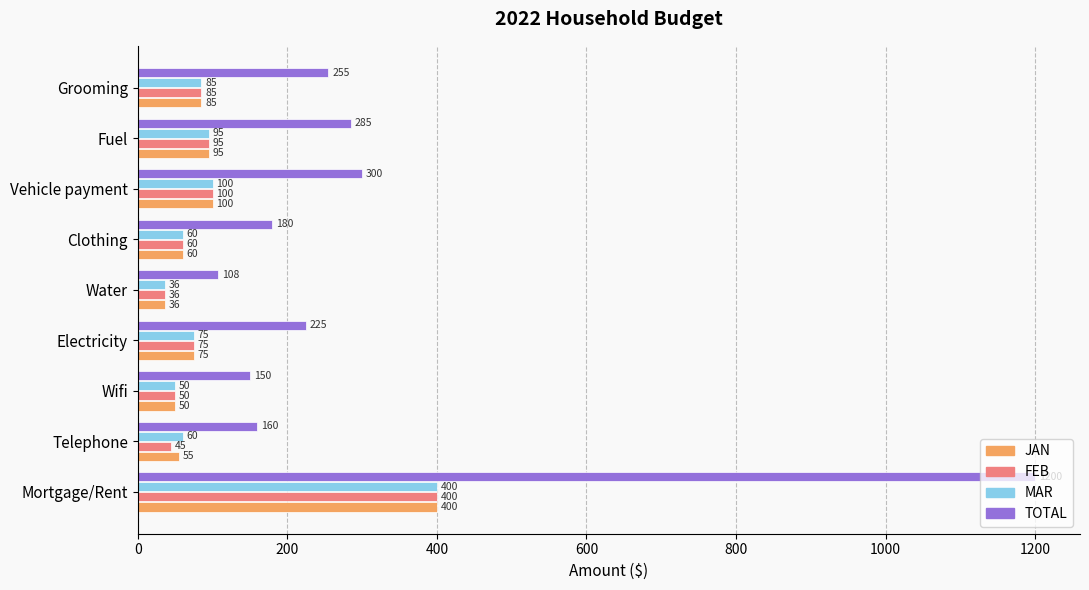

The TOTAL series shows 300 at Clothing. True or false?

False